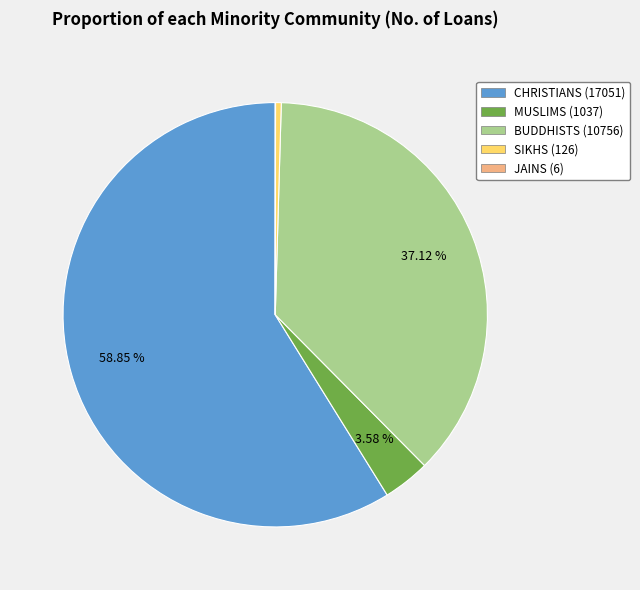

Approximately how many times larger is the value at CHRISTIANS compared to MUSLIMS?

16.4